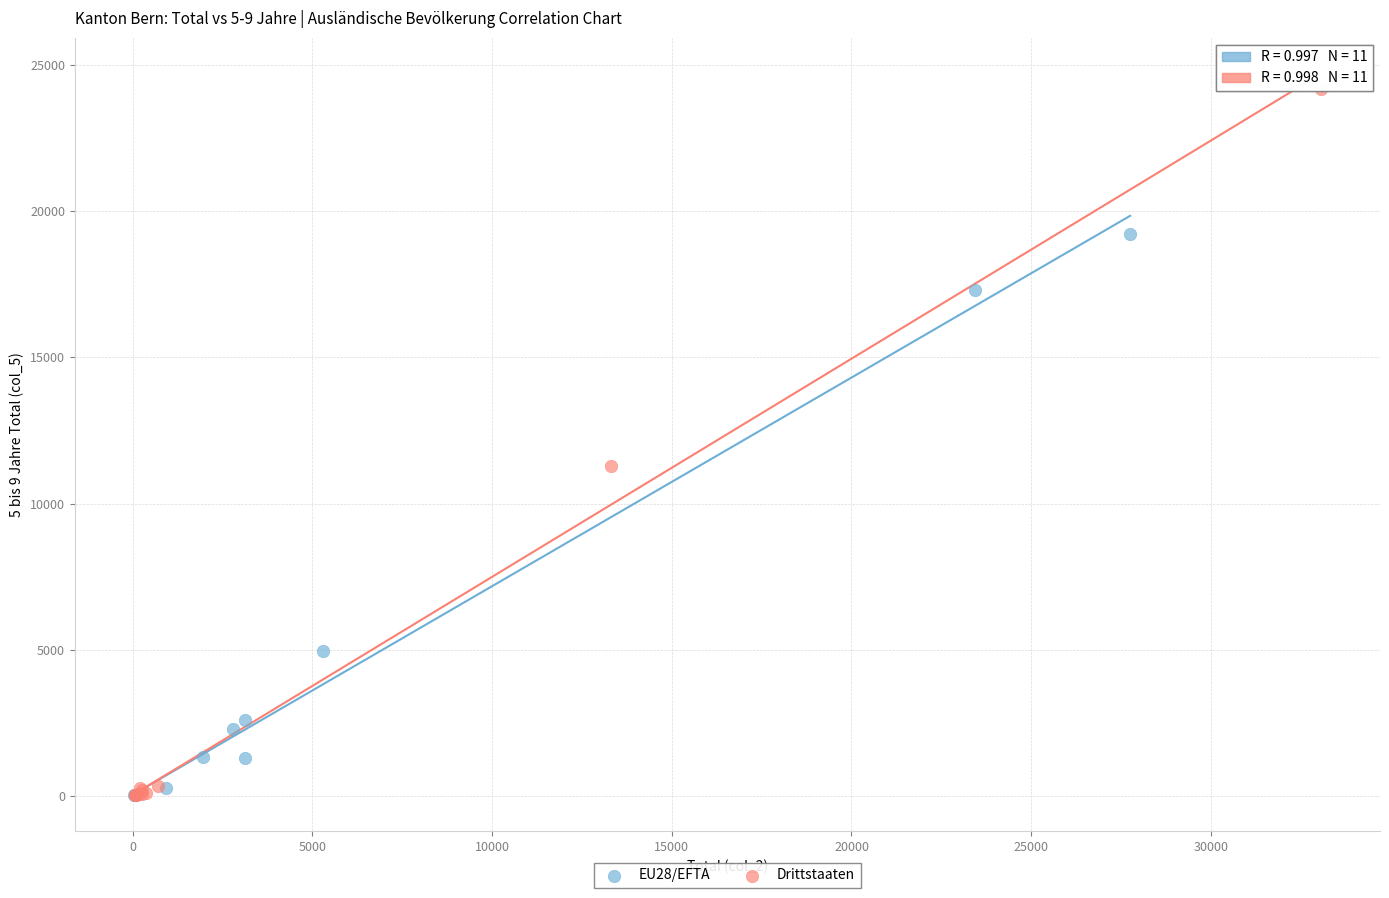

Which series has the widest spread of Y values?

Drittstaaten